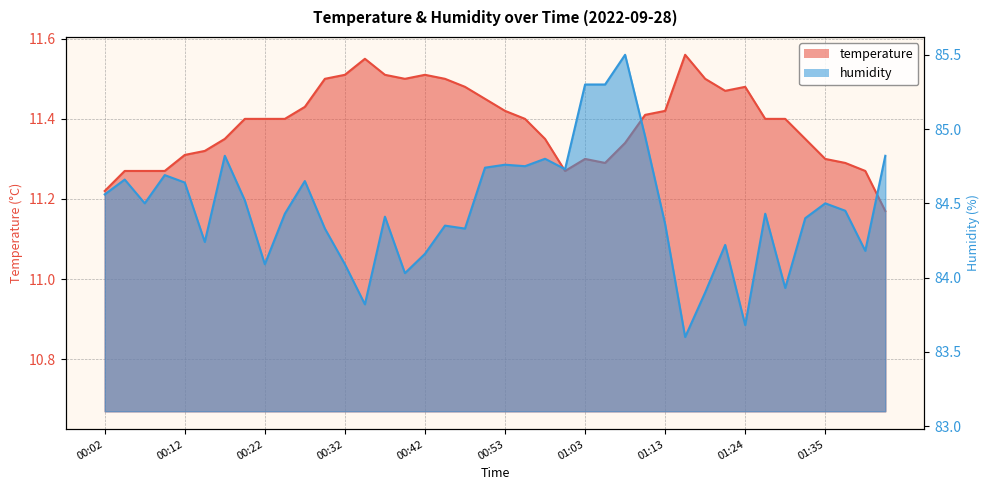

At how many categories does at least one series exceed 36?

40